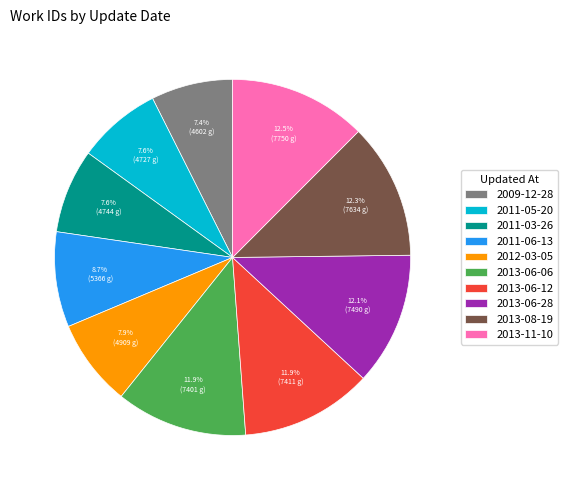

True or false: 2011-05-20 accounts for 19% of the total.

False